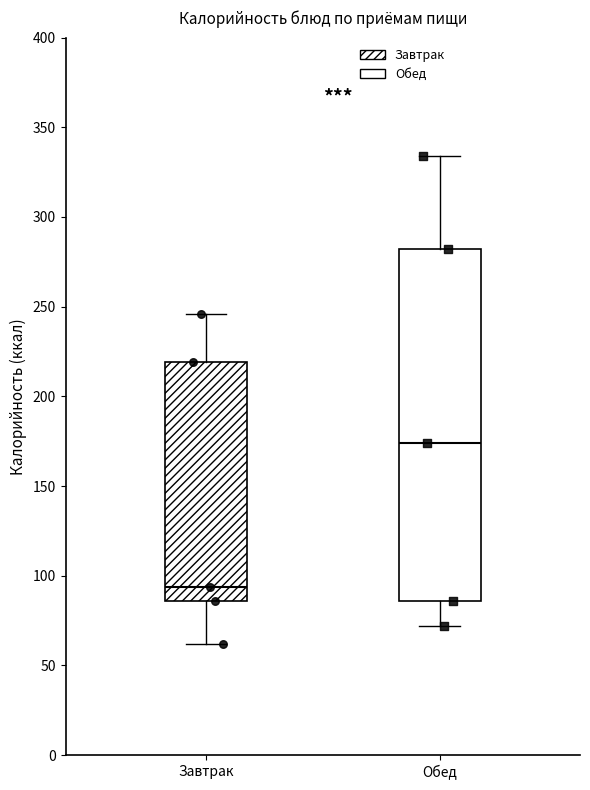

Reading left to right, transcribe this box plot: for each box, give where its median line is, the range the box spans, and where its two whiskers end, as read against the y-axis. The values are not printed on the chart, so give them approximately, as read against the axis.

Завтрак: median 95, box 85 to 220, whiskers 60 to 245
Обед: median 175, box 85 to 280, whiskers 70 to 335